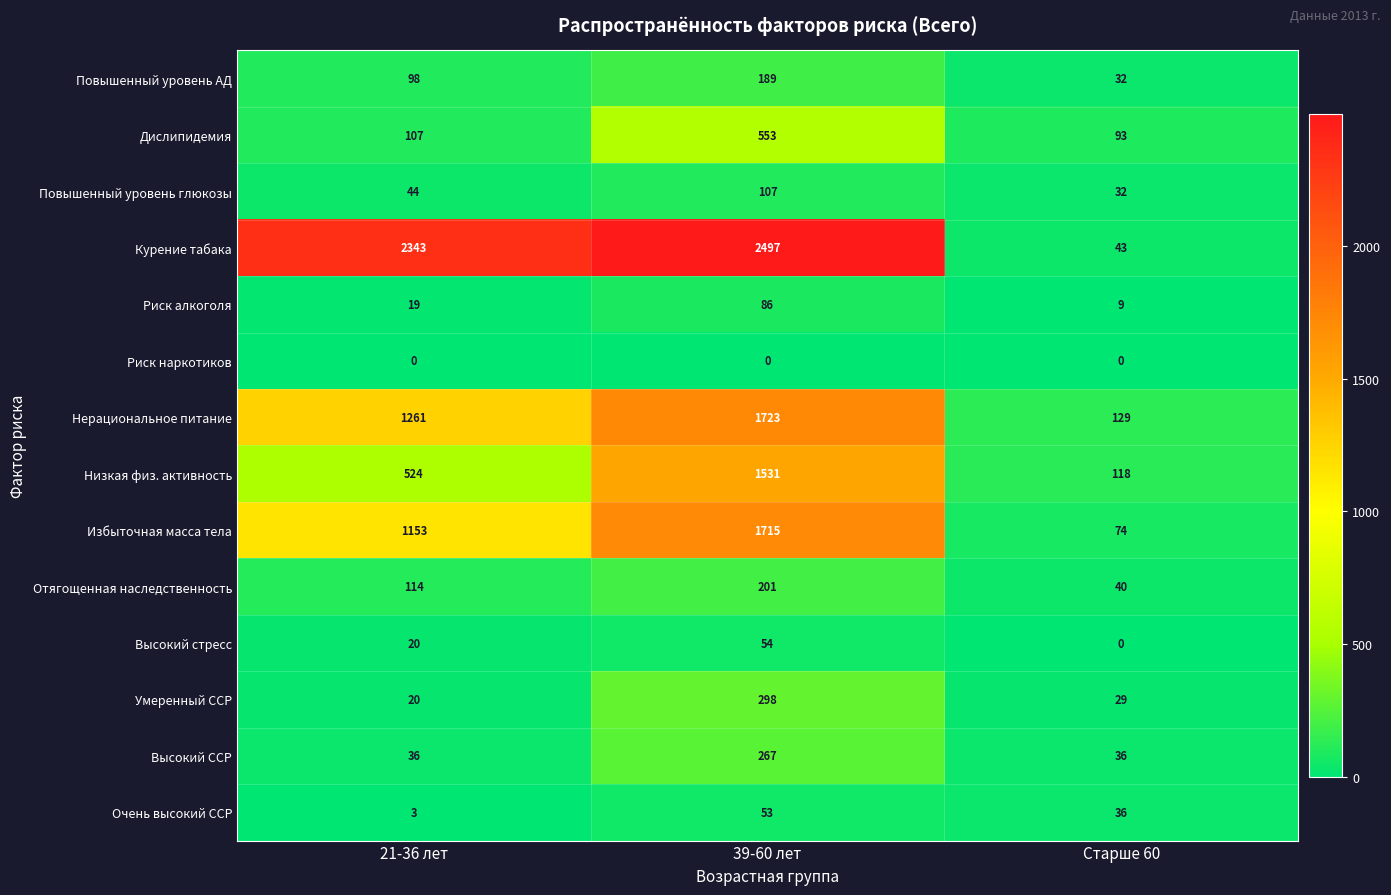

How many distinct data groups are displayed?

14